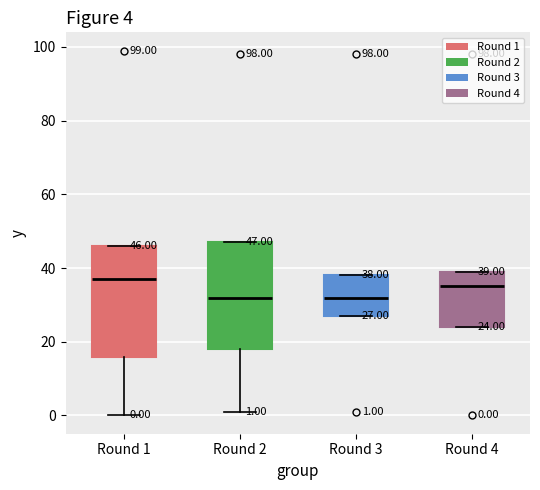

Which box has the highest median line?

Round 1